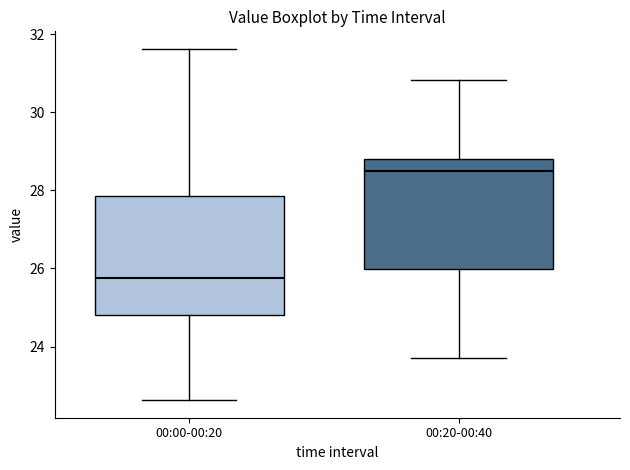

Reading left to right, read every box against the y-axis: the position of its median line, the range the box covers, and the ends of its whiskers. The values are not printed on the chart, so give them approximately, as read against the axis.

00:00-00:20: median 25.8, box 24.8 to 27.8, whiskers 22.6 to 31.6
00:20-00:40: median 28.4, box 26.0 to 28.8, whiskers 23.8 to 30.8